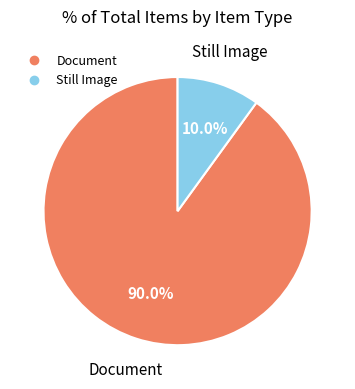

To the nearest percent, what is the difference between the largest and smallest slice percentages?

80%